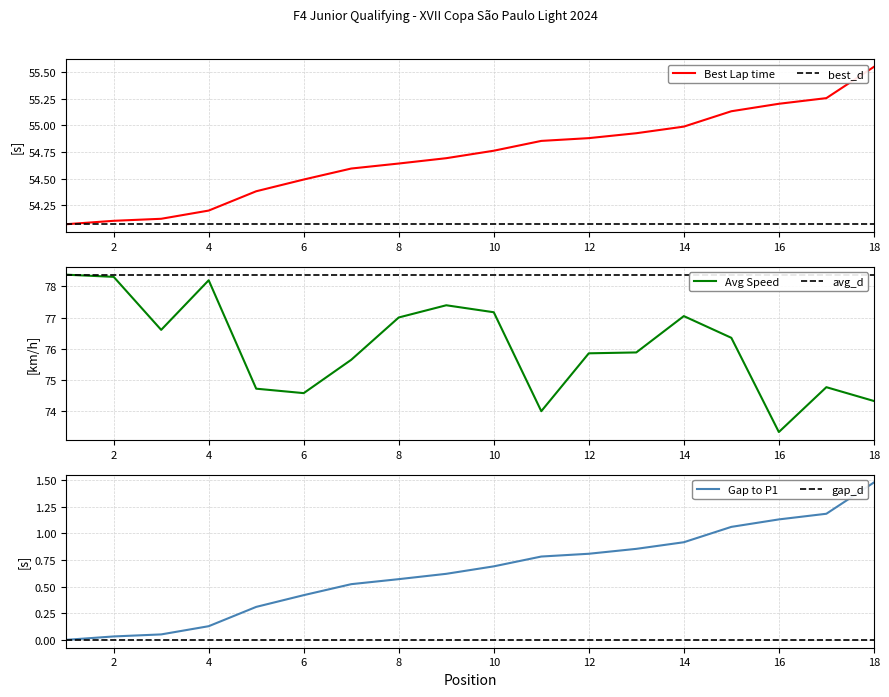

True or false: Gap to P1 has a value of 0.7 at 18.

False